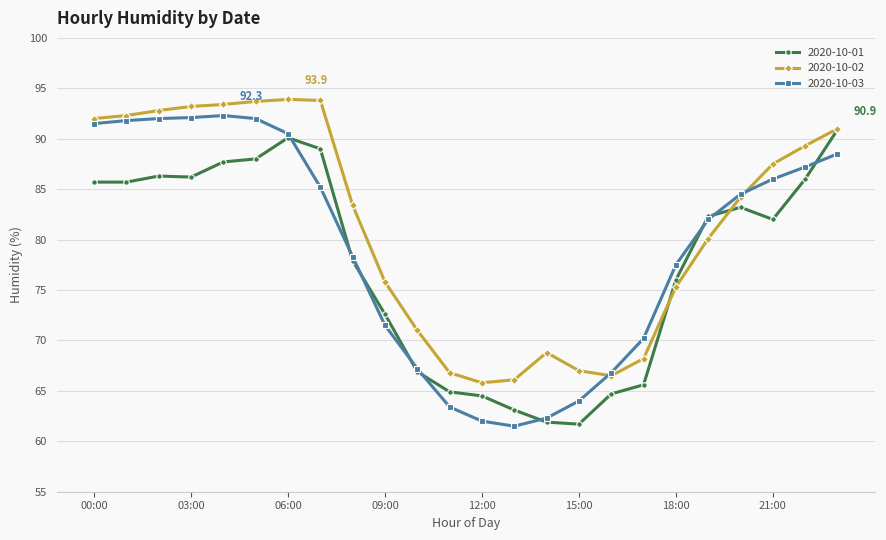

What is the maximum value shown in the chart?

93.9